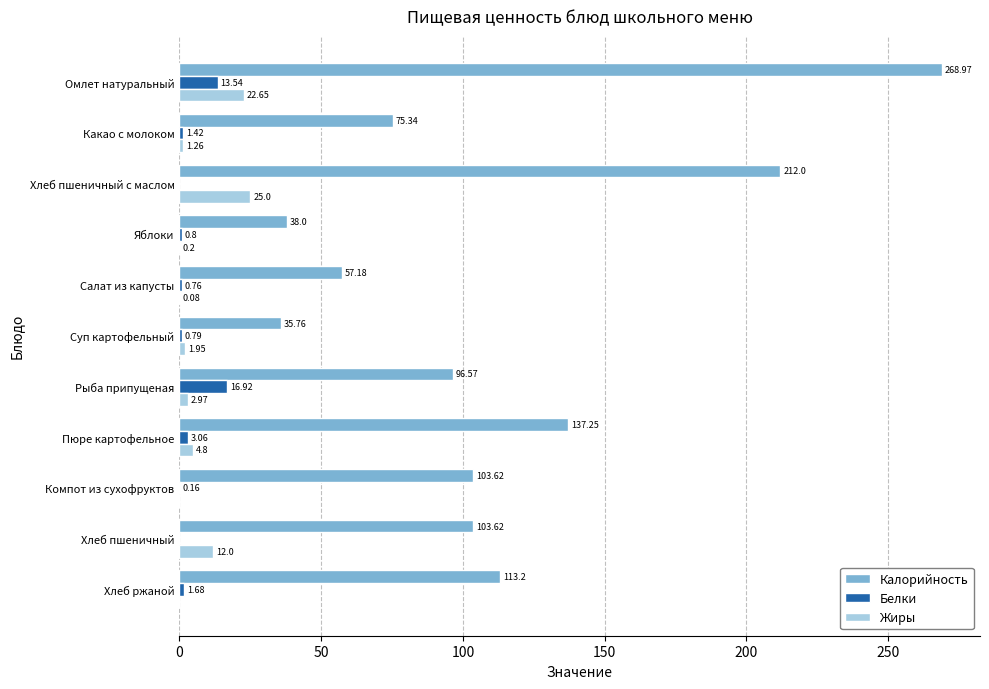

At which label is Белки closest to 8?

Пюре картофельное